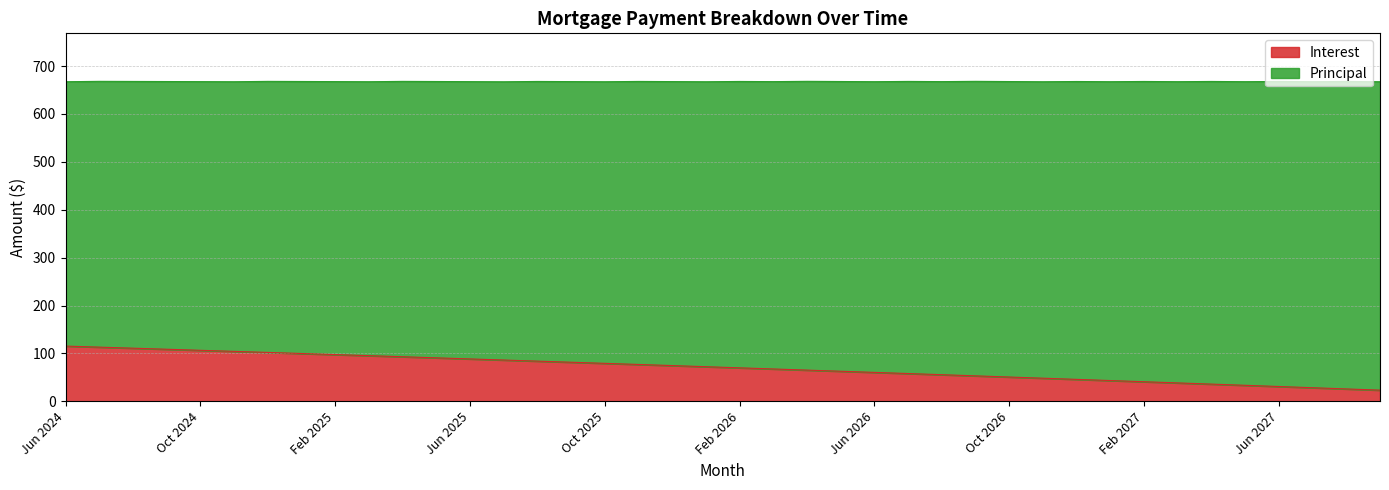

What position from the left is Jul 2024?

2